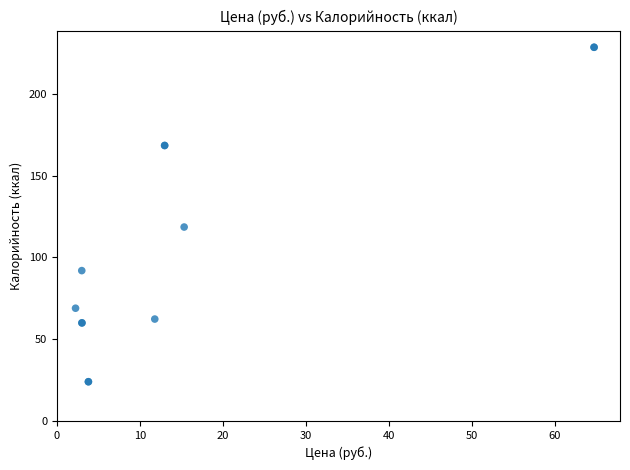

What Y value in the scatter plot is closest to 126?

118.6